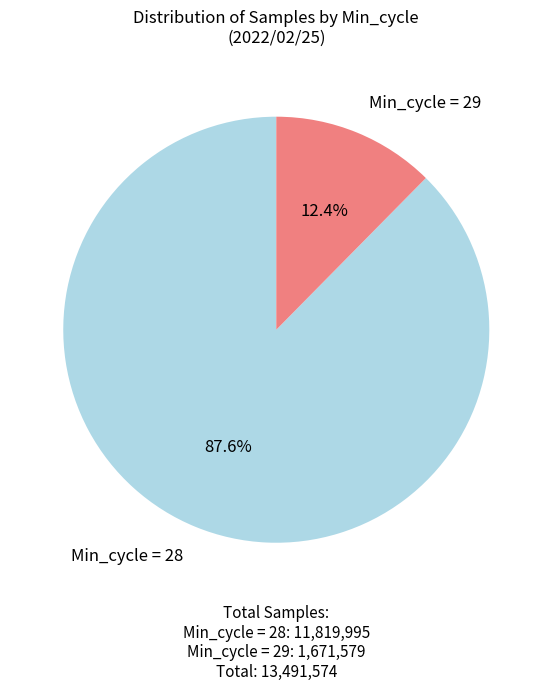

Combined, do Min_cycle = 29 and Min_cycle = 28 account for over 50%?

Yes